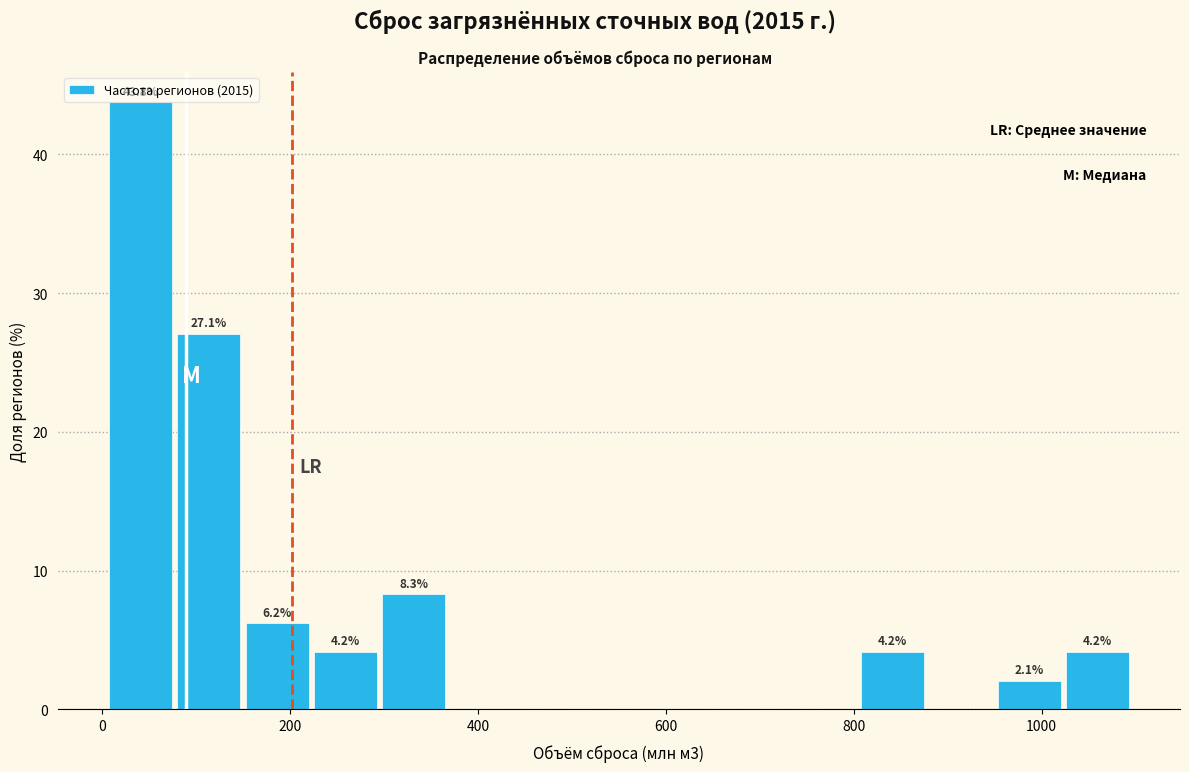

Around what value on the x-axis is the tallest bar? Give the approximate position of its centre, as read against the axis.

40